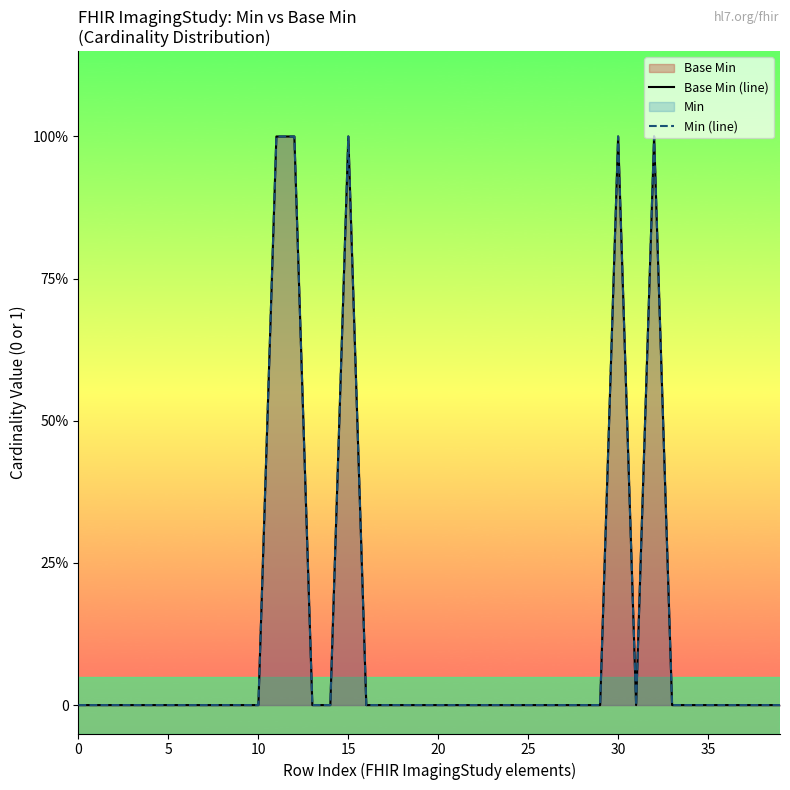

What is the sum of all Base Min (line) values?

5